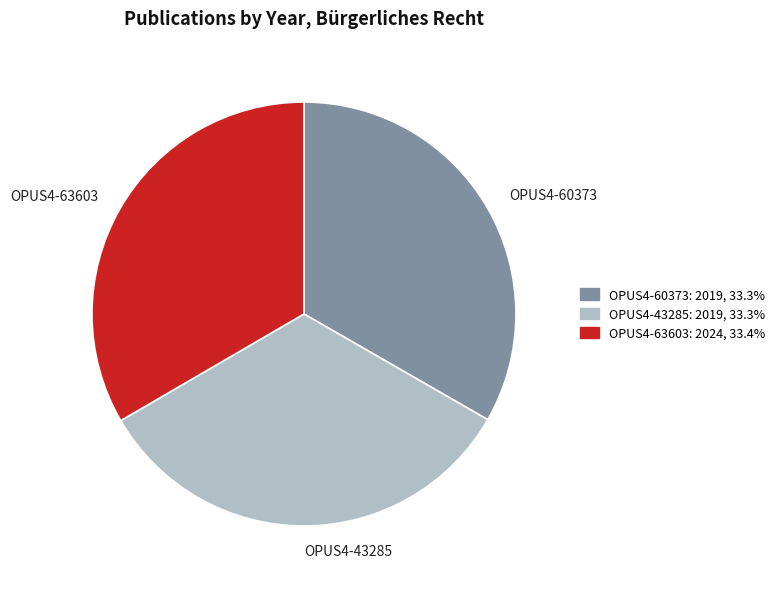

Does any single category account for the majority?

No